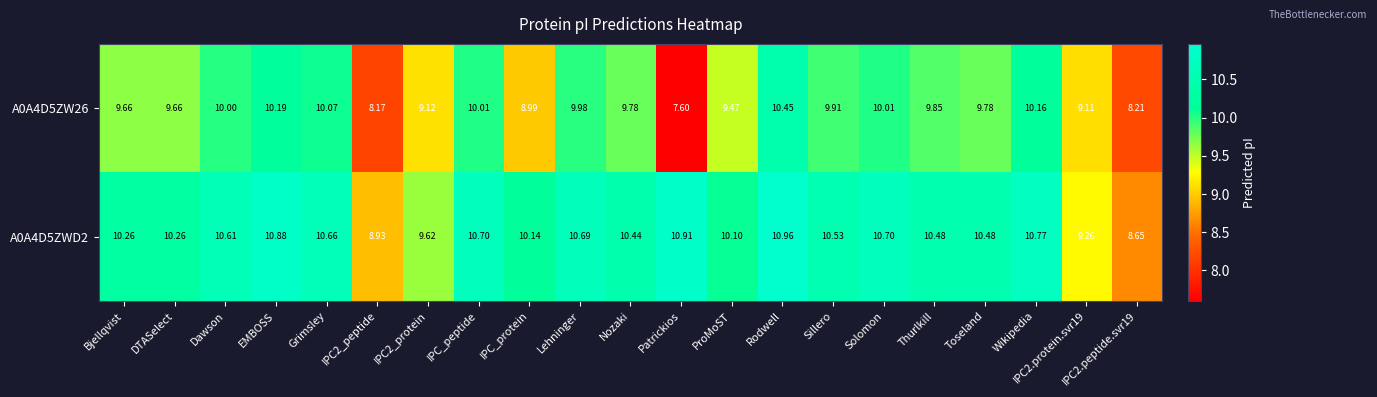

Is the value of A0A4D5ZWD2 at Solomon greater than the value of A0A4D5ZW26 at Wikipedia?

Yes